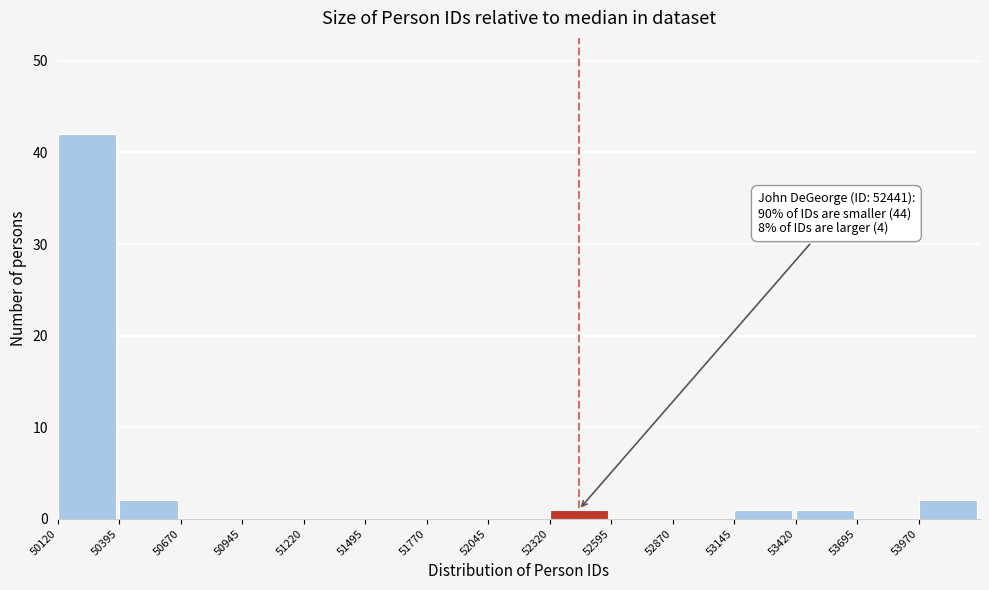

Over which range of the x-axis is the bar tallest?

50120 to 50395